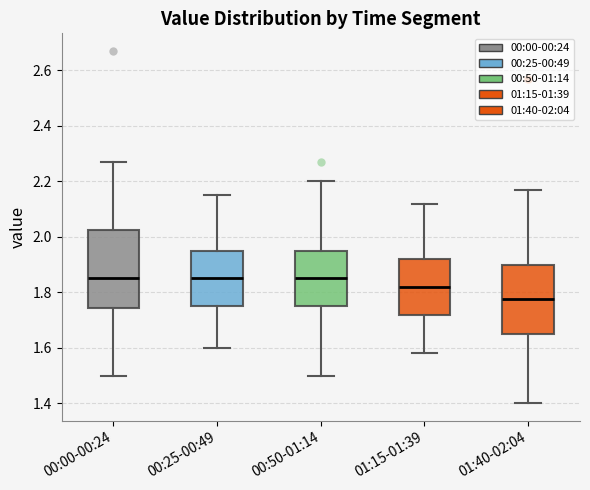

Which box is the tallest, from its lower edge to its upper edge?

00:00-00:24